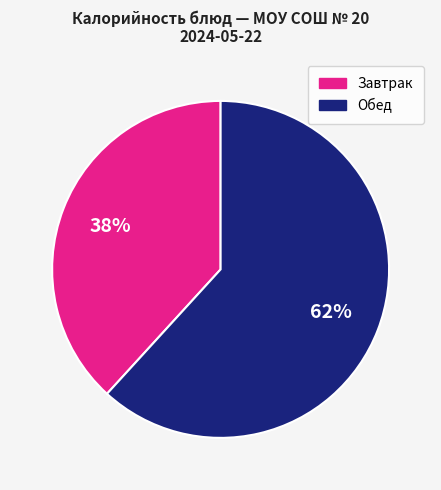

To the nearest percent, what is the average slice percentage?

50%